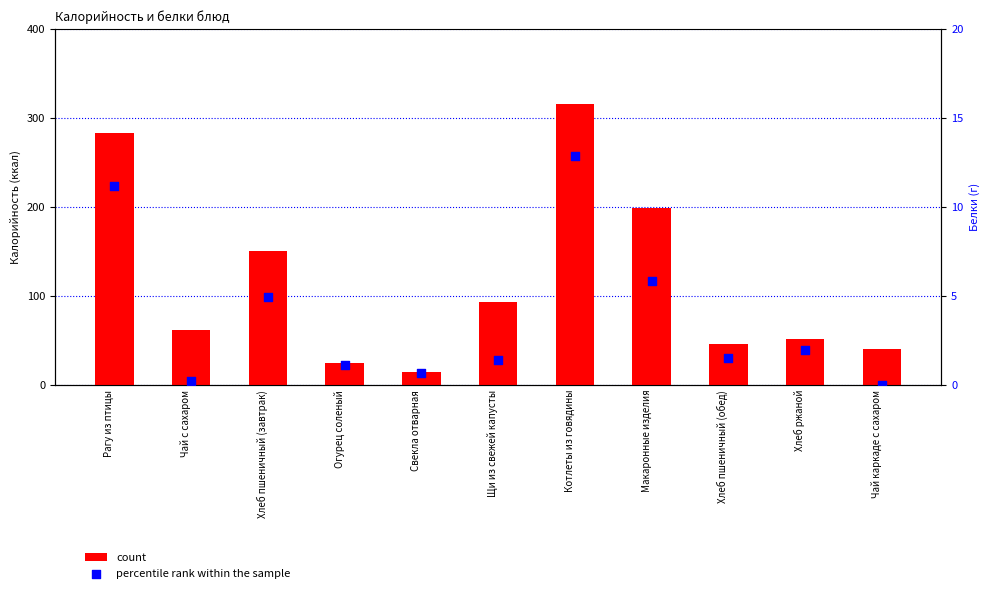

Which series reaches the maximum Y coordinate?

count